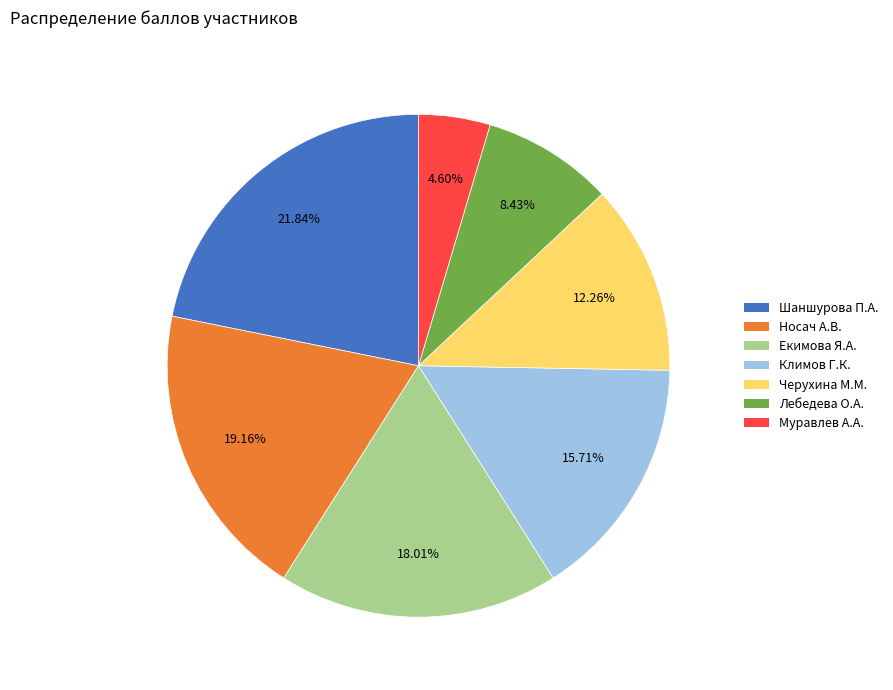

Does any single category account for the majority?

No